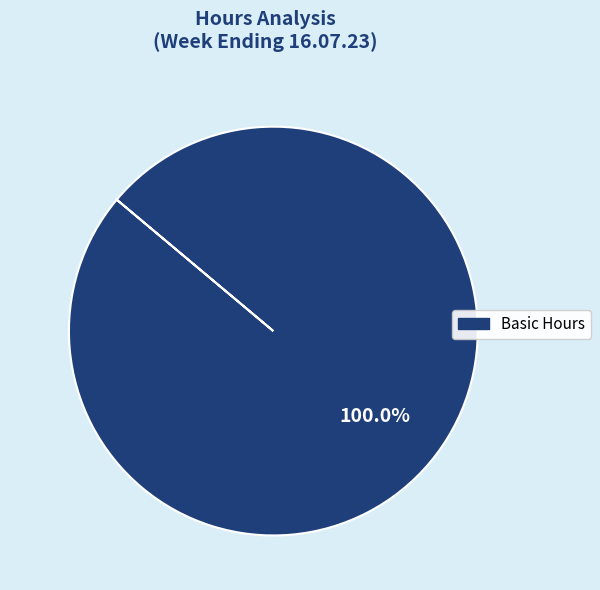

How many segments does this pie chart have?

1